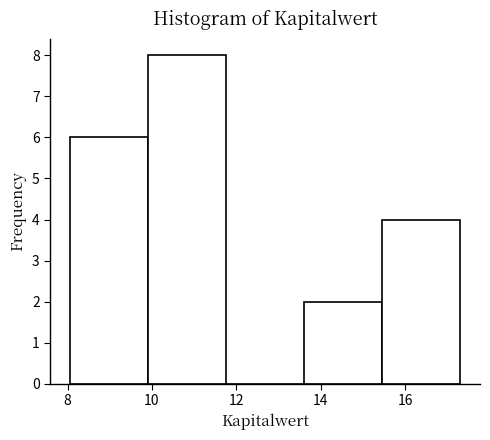

Over which range of the x-axis is the bar tallest?

10.0 to 11.8